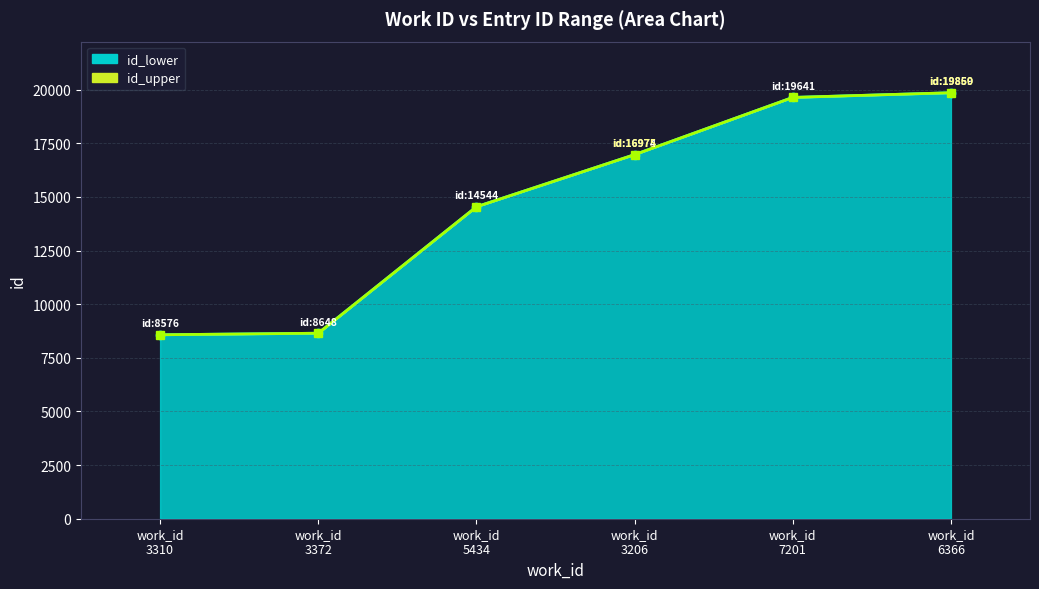

What is the sum of all id_upper_line values?

88244